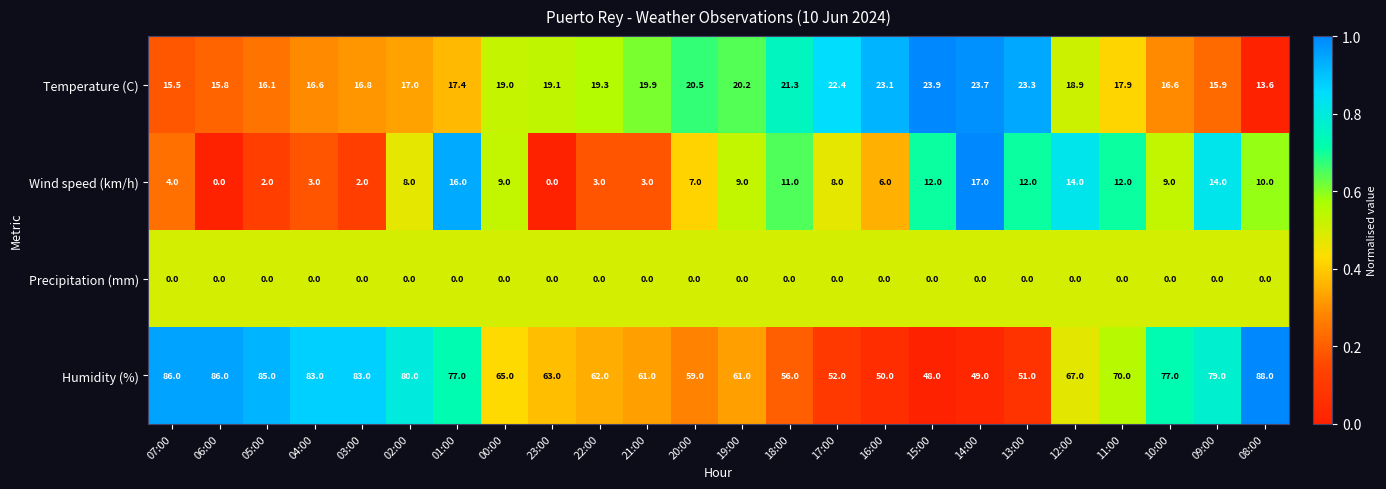

Where is Temperature (C) nearest to the value 18?

11:00